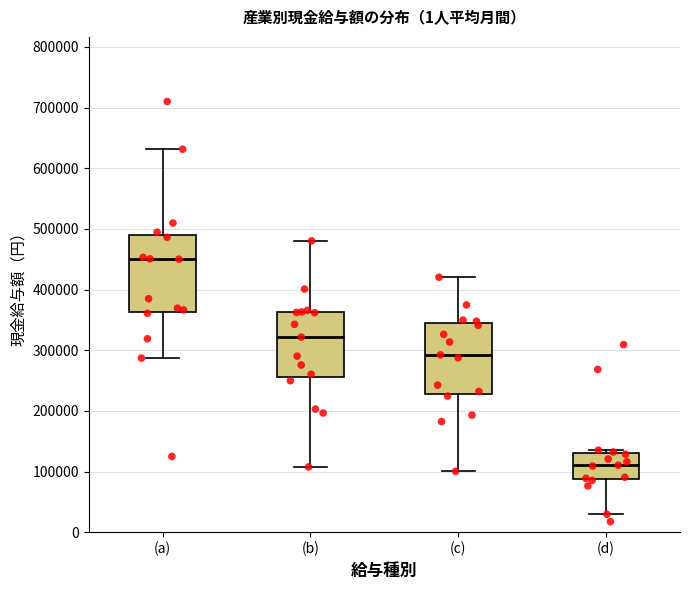

Comparing the boxes themselves (not the whiskers), which one is the tallest?

(a)